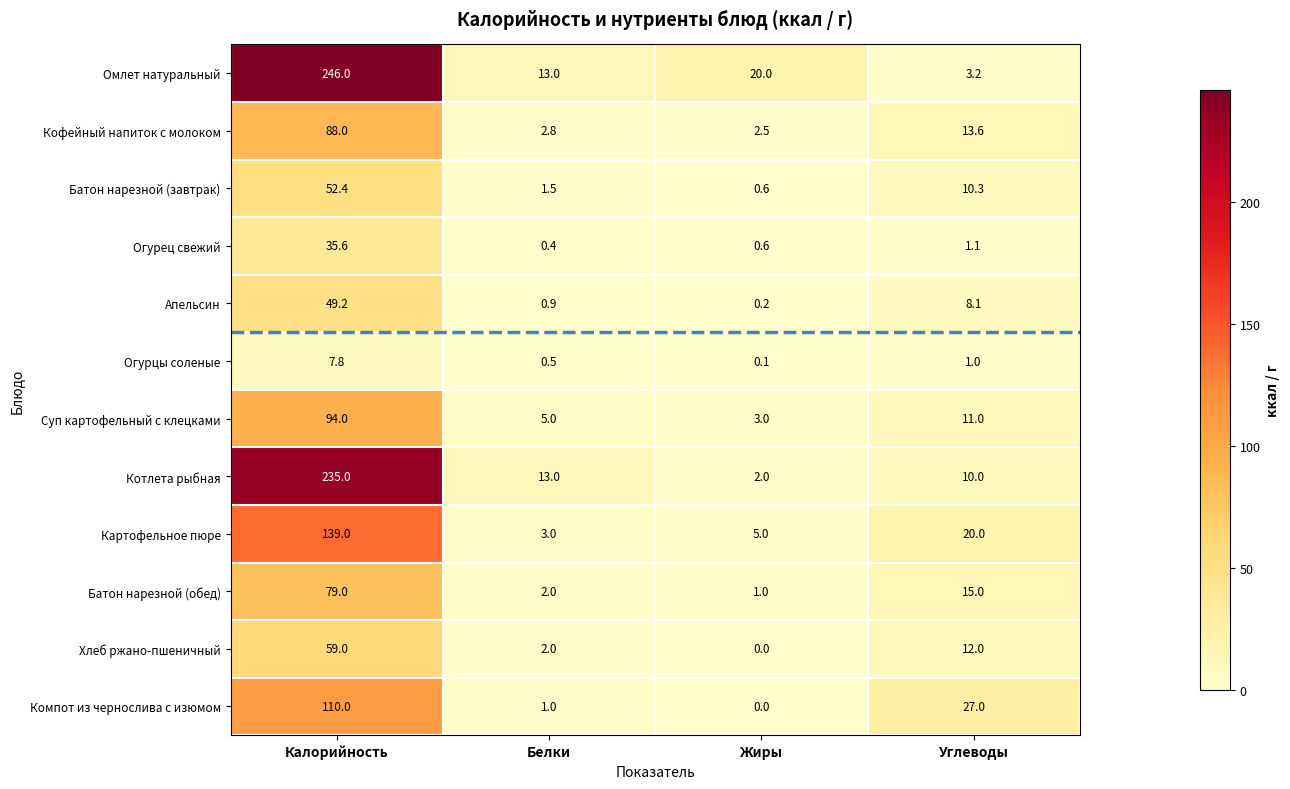

How many distinct data groups are displayed?

12